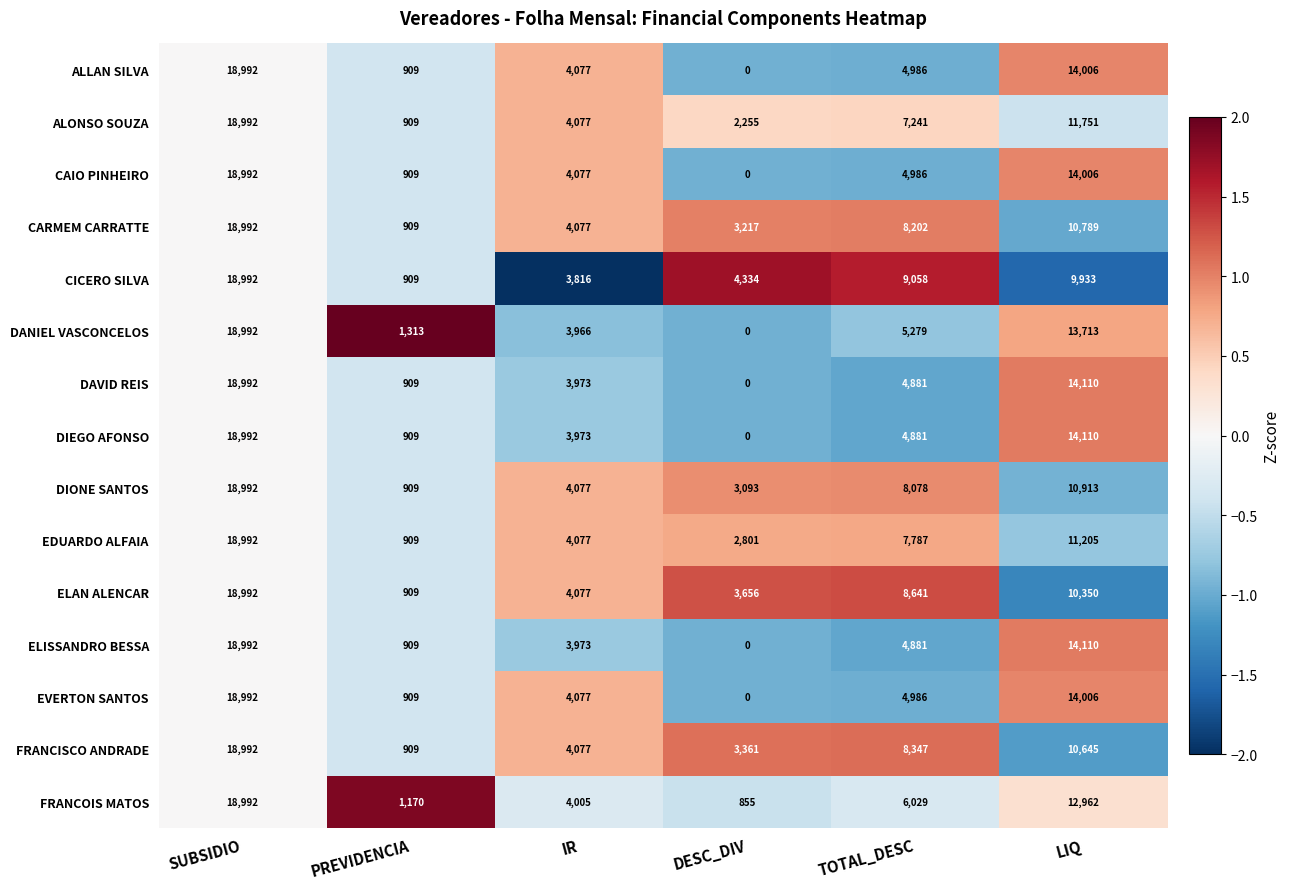

Which category has the lowest value across all series?

DESC_DIV